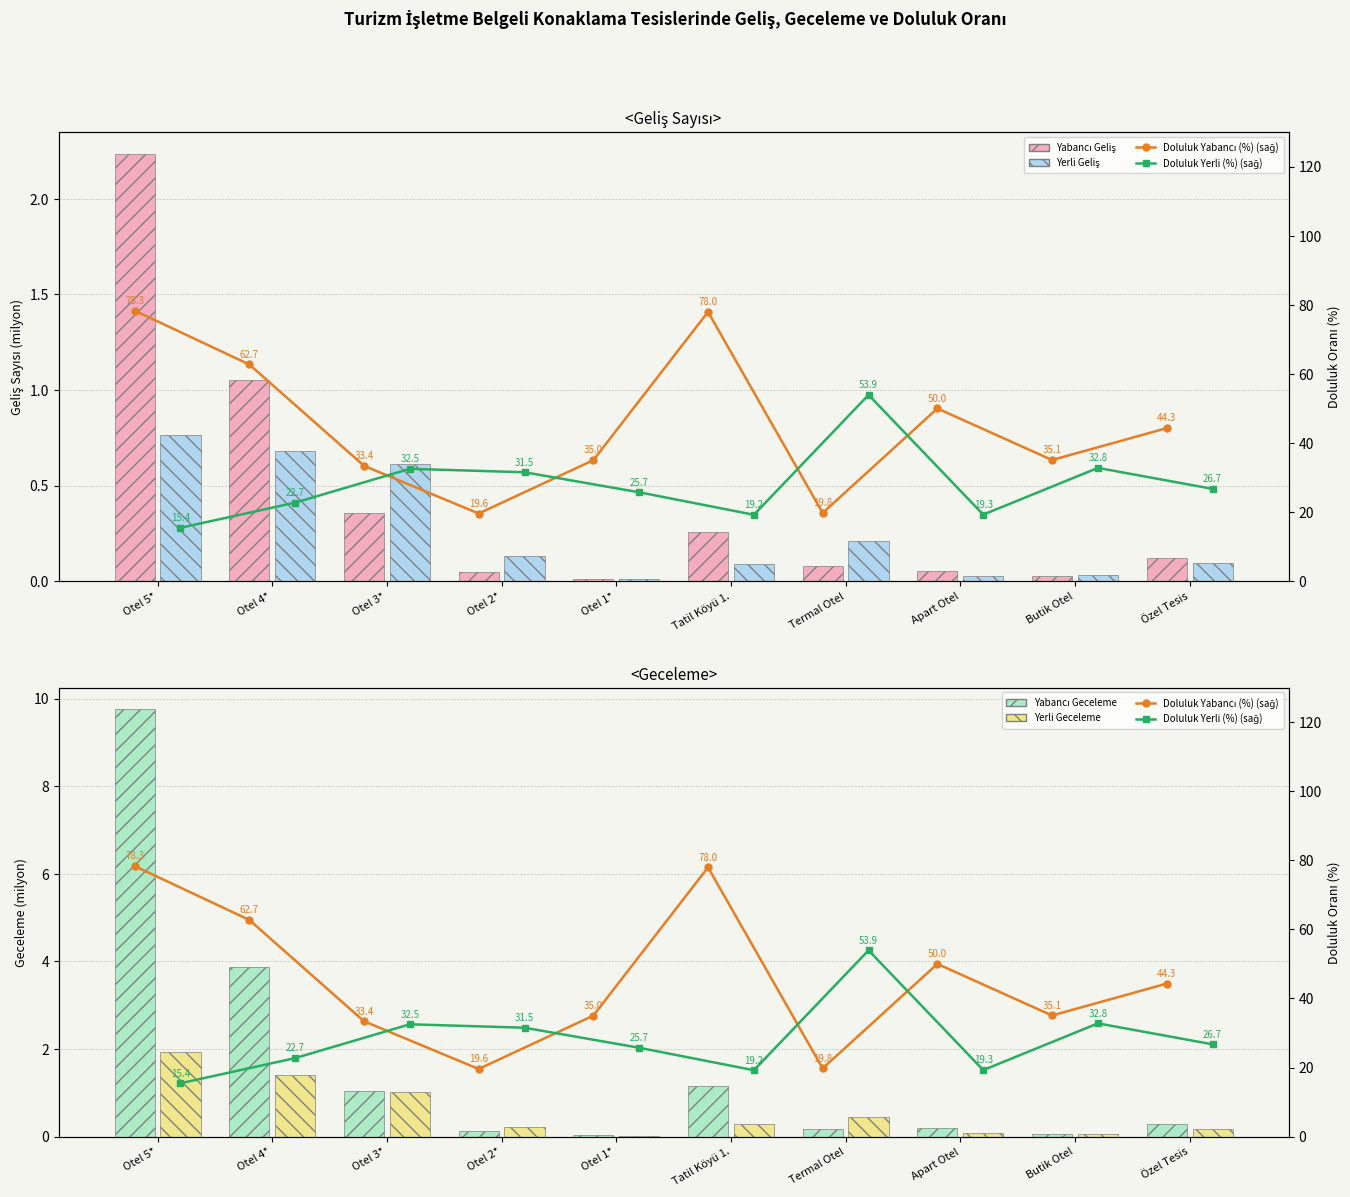

Which series changed the most between Otel 4* and Otel 3*?

Doluluk Yabancı (%) (sağ)